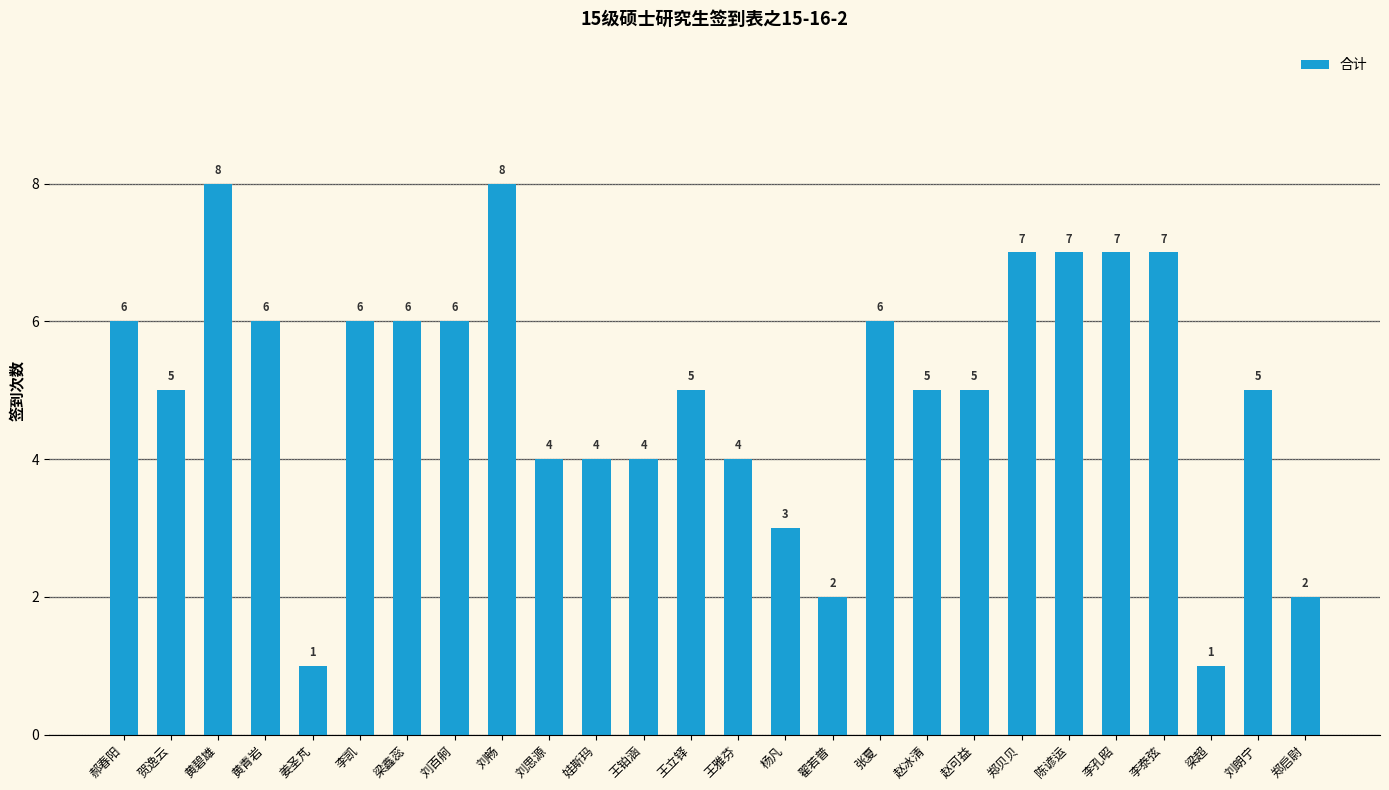

What is the average value?

5